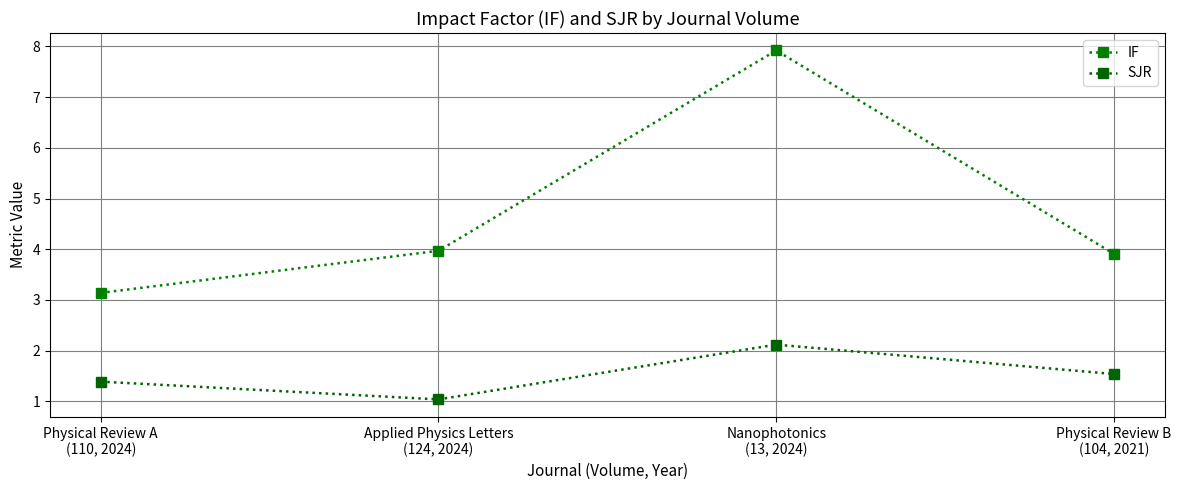

True or false: IF and SJR cross at least once.

False